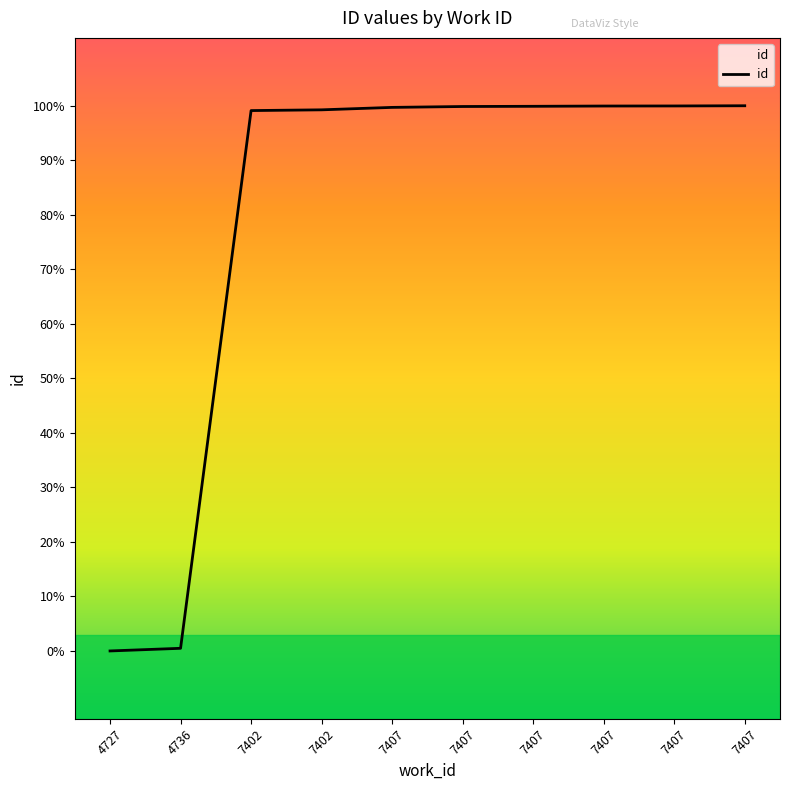

Is this an area chart (filled region under the line)?

Yes